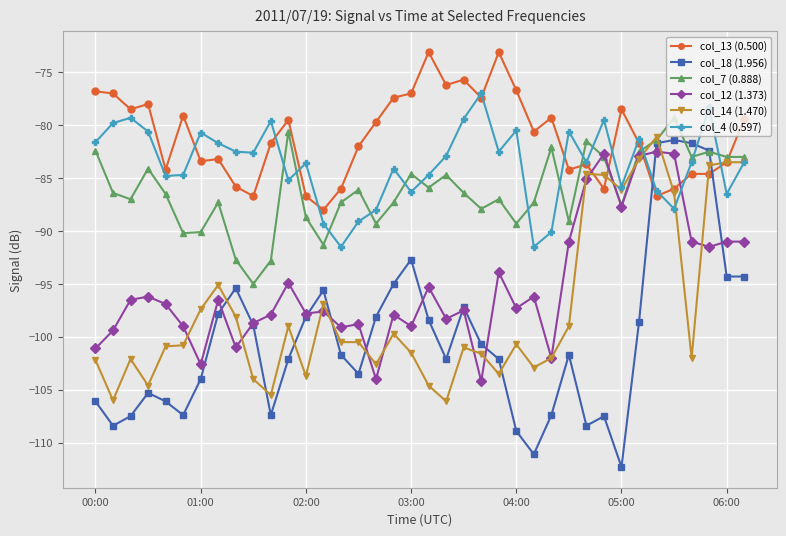

Which series has the largest total across all categories?

col_13 (0.500)